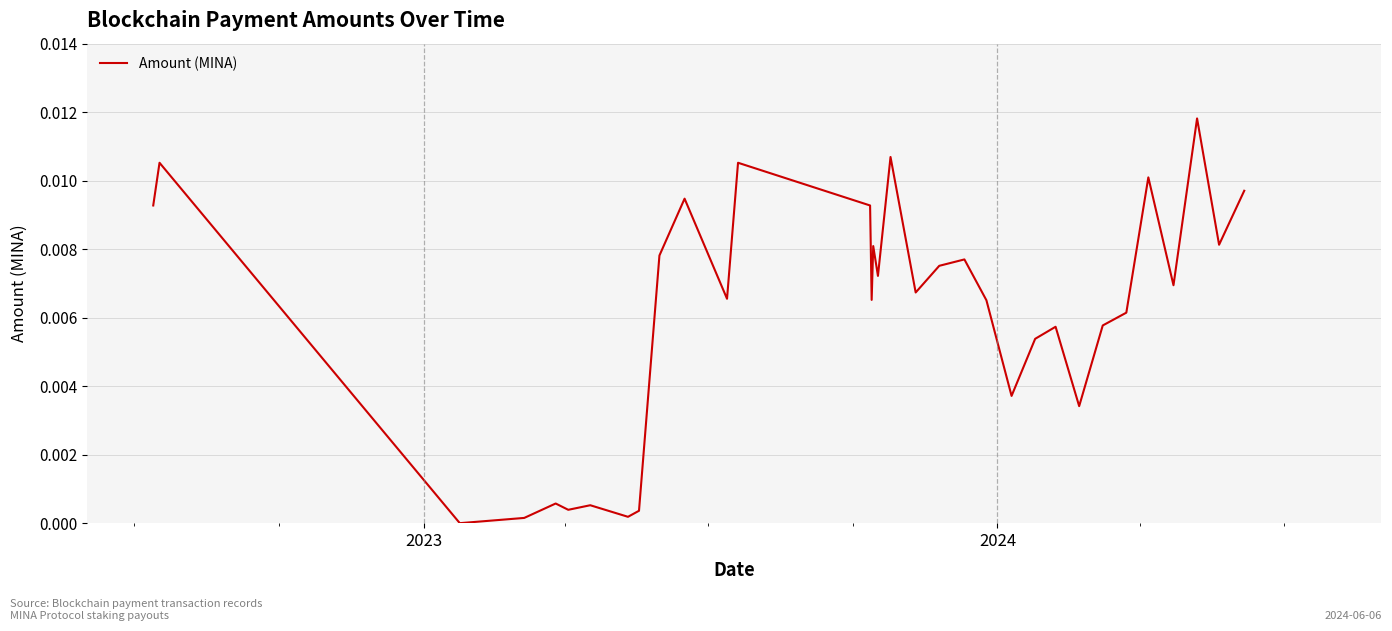

Does the chart display data point markers on the line(s)?

No